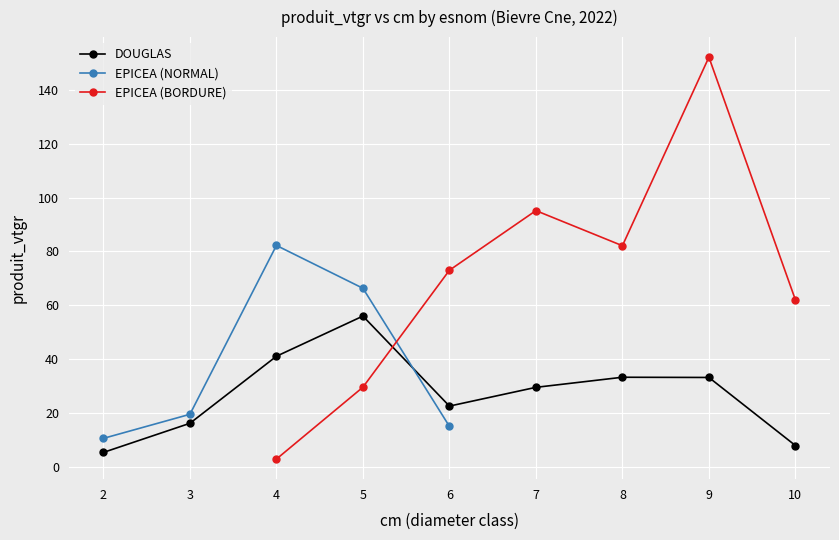

Where is the first local minimum for DOUGLAS?

6